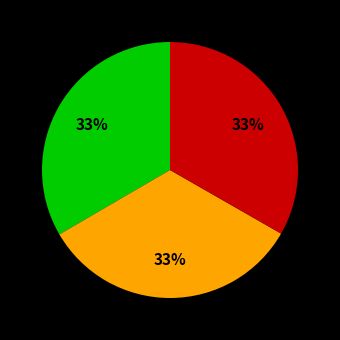

To the nearest percent, what is the average slice percentage?

33%